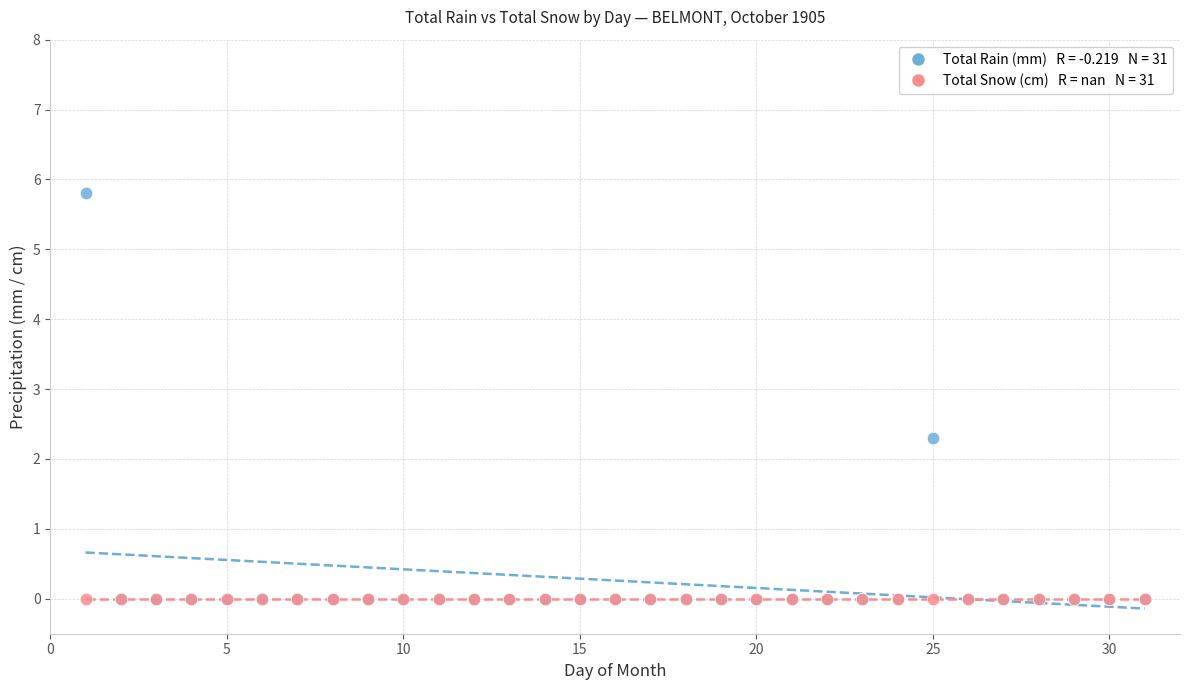

Across all series, what Y value is closest to 2?

2.3